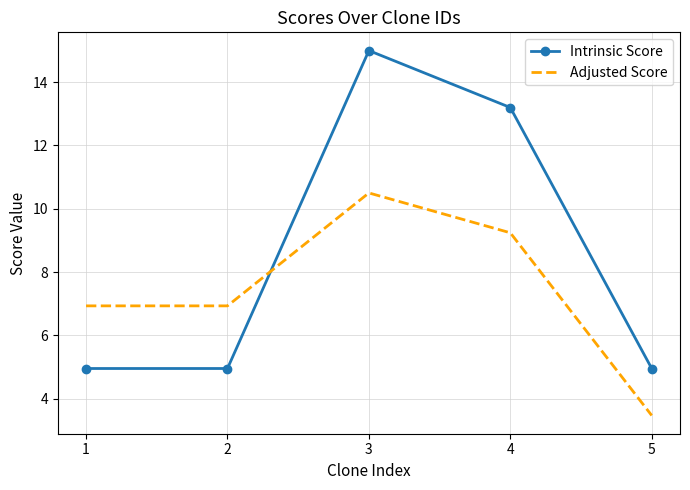

Rank the series by their maximum value, from lowest to highest.

Adjusted Score, Intrinsic Score